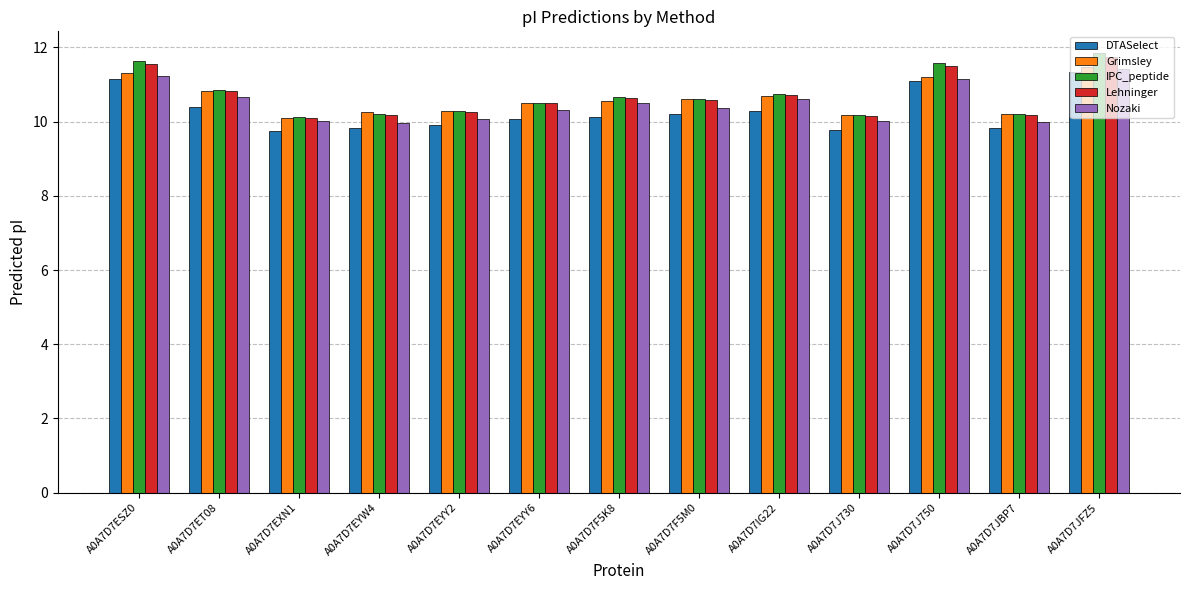

What is the lowest value of the DTASelect series?

9.7